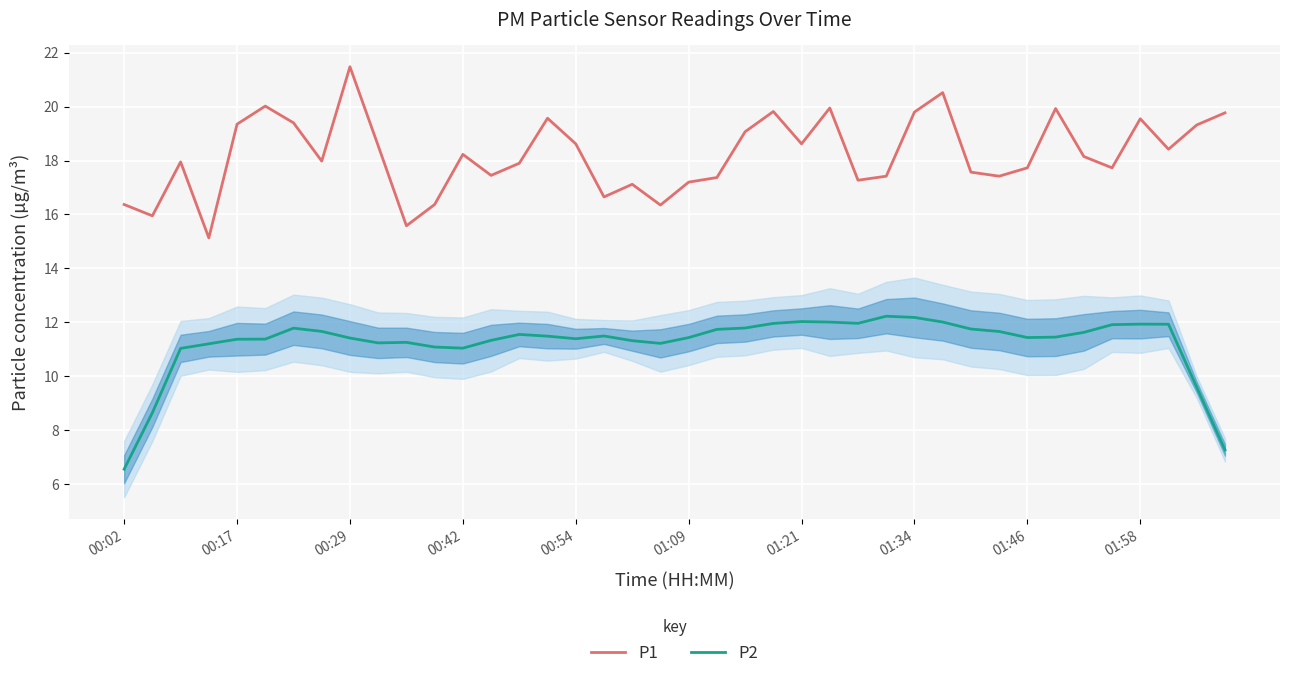

What is the sum of all P1 values?

728.6